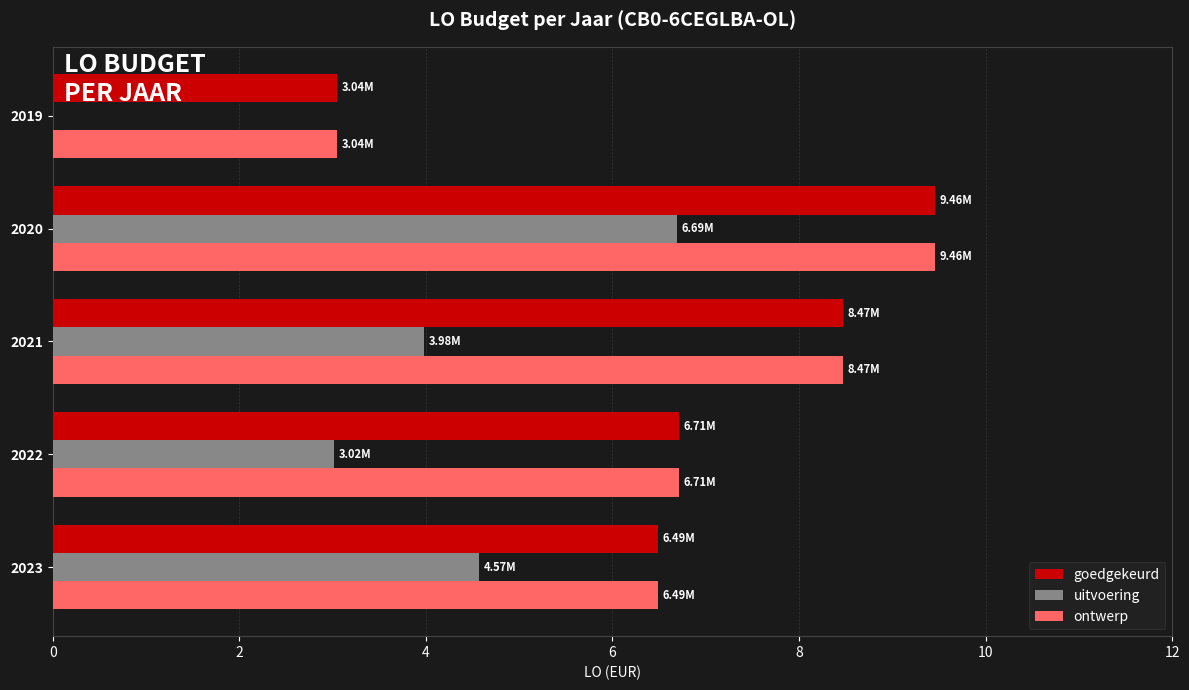

Which series changed the most between 2022 and 2020?

uitvoering